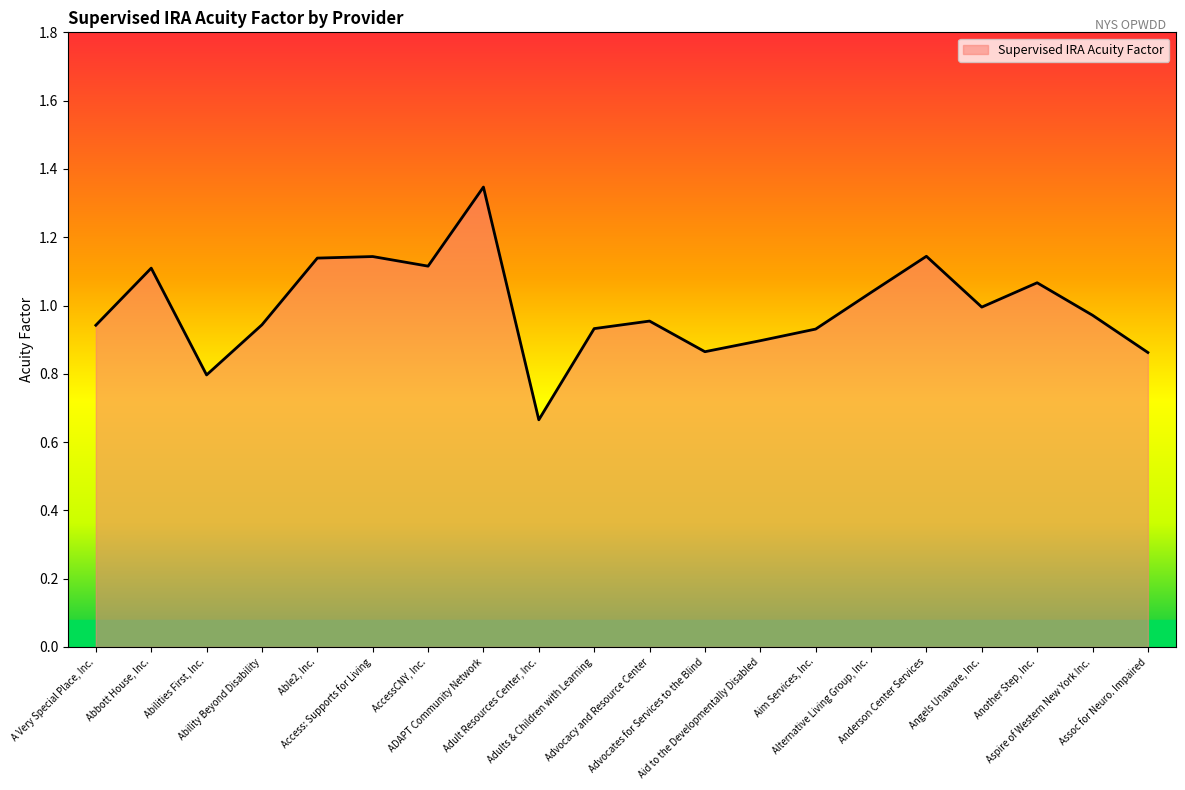

Rank the categories by value from highest to lowest.

ADAPT Community Network, Anderson Center Services, Access: Supports for Living, Able2, Inc., AccessCNY, Inc., Abbott House, Inc., Another Step, Inc., Alternative Living Group, Inc., Angels Unaware, Inc., Aspire of Western New York Inc., Advocacy and Resource Center, Ability Beyond Disability, A Very Special Place, Inc., Adults & Children with Learning, Aim Services, Inc., Aid to the Developmentally Disabled, Advocates for Services to the Blind, Assoc for Neuro. Impaired, Abilities First, Inc., Adult Resources Center, Inc.